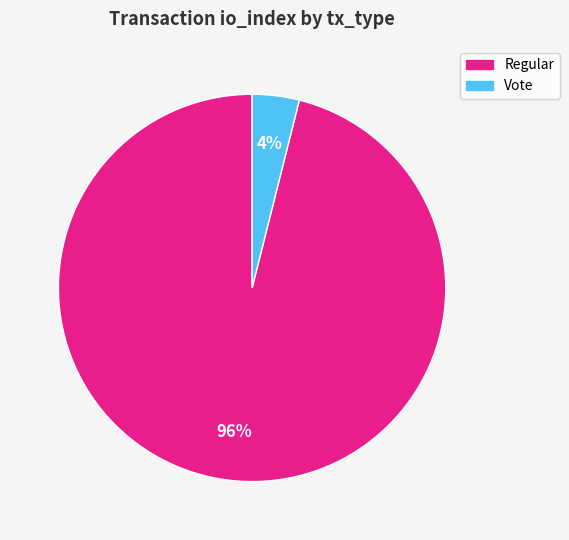

Which slice is the largest?

Regular